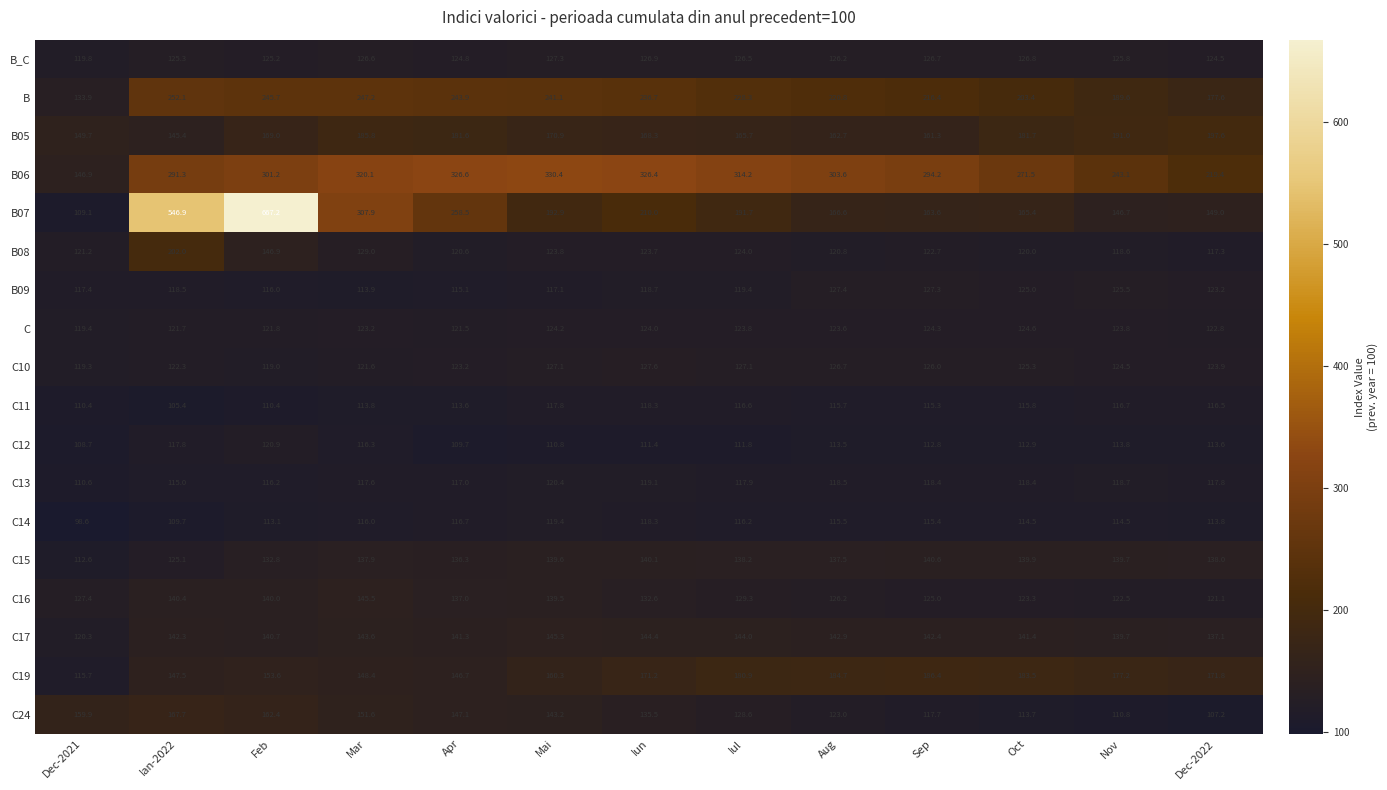

The value of C14 at Aug is 70.8. True or false?

False